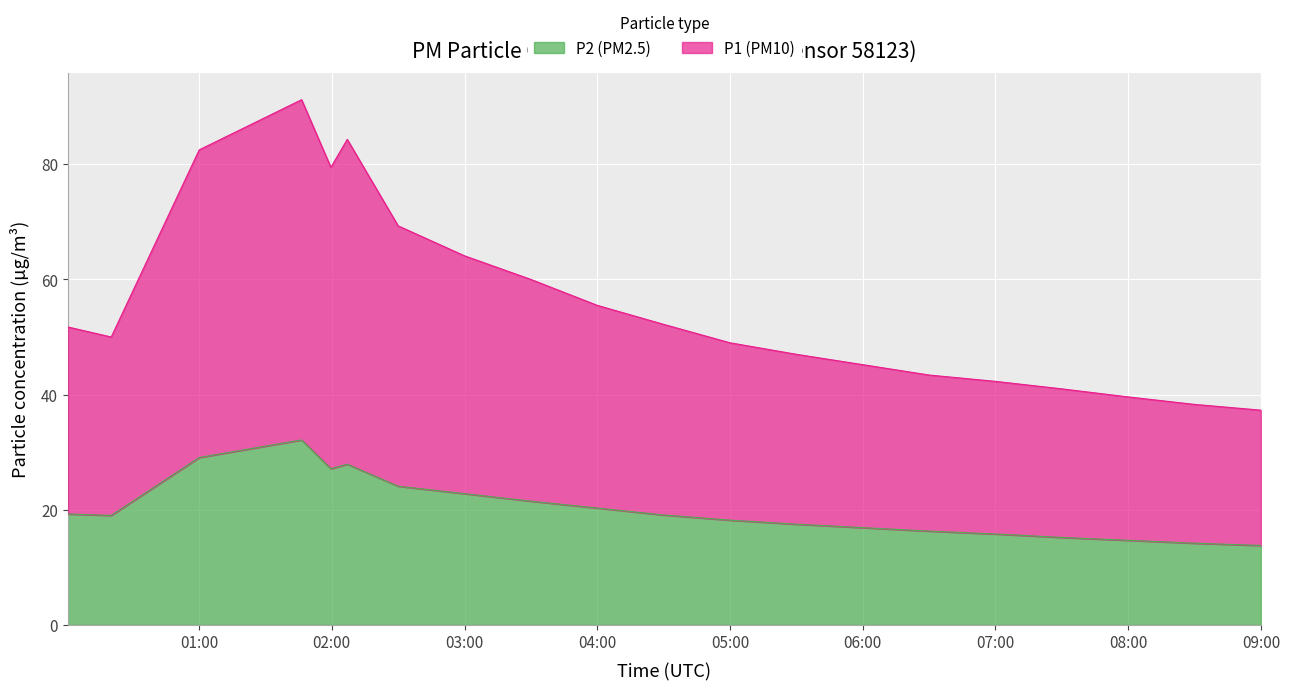

True or false: P2 and P1 cross at least once.

False